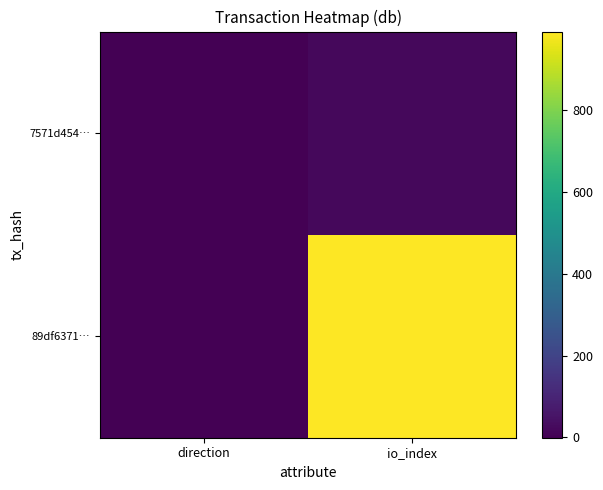

Rank the series by their maximum value, from highest to lowest.

89df6371…, 7571d454…